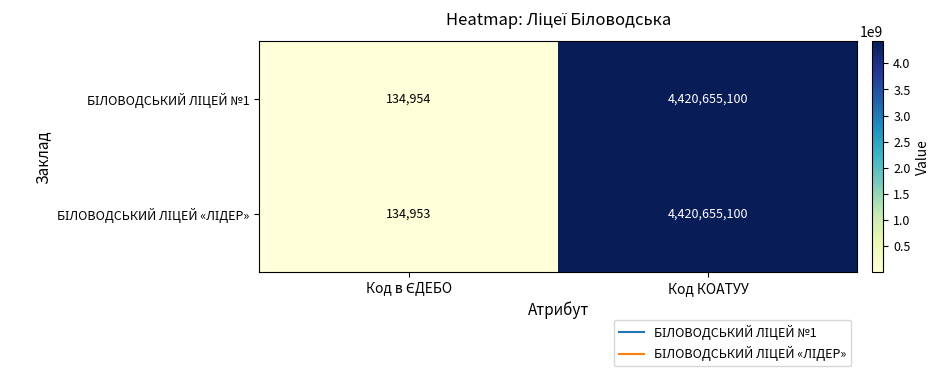

What is the maximum value shown in the chart?

4420655100